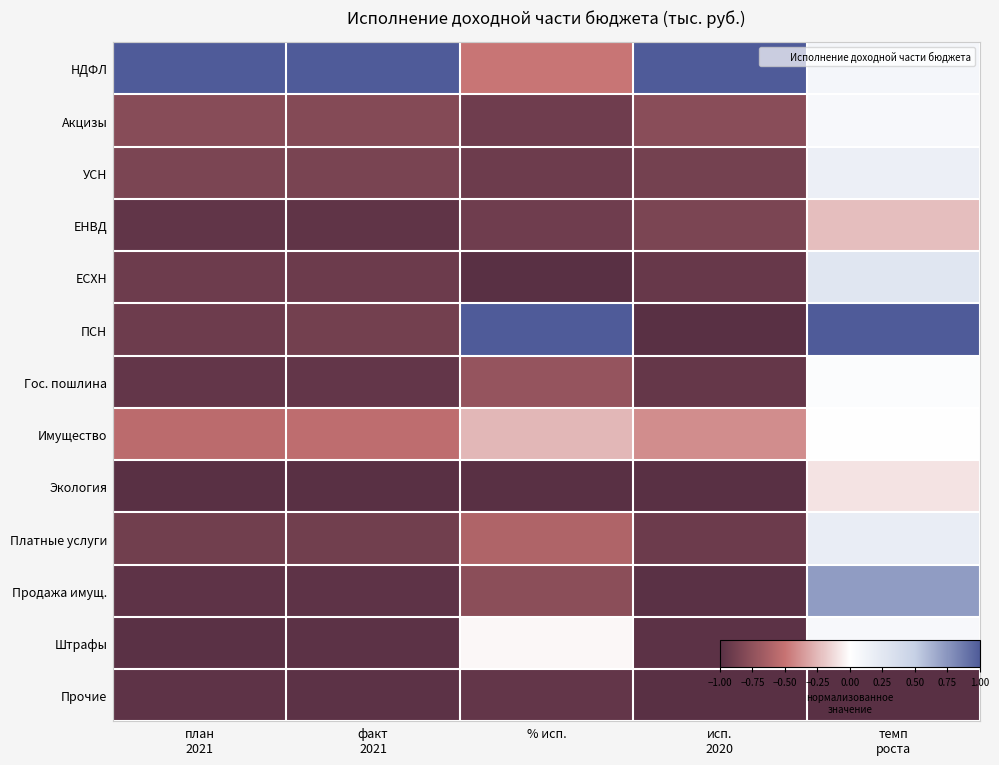

Which category has the highest value across all series?

план
2021